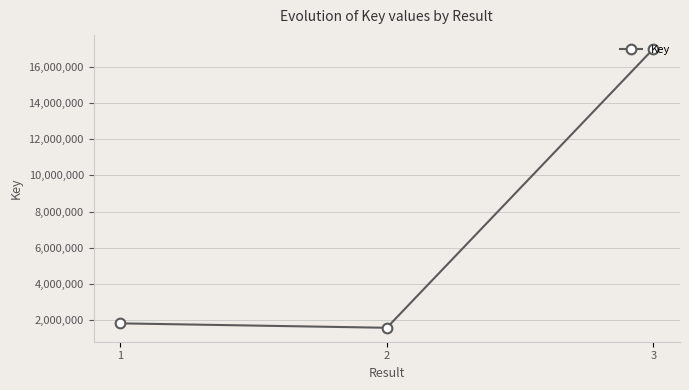

The value at 3 is 16989612. True or false?

True